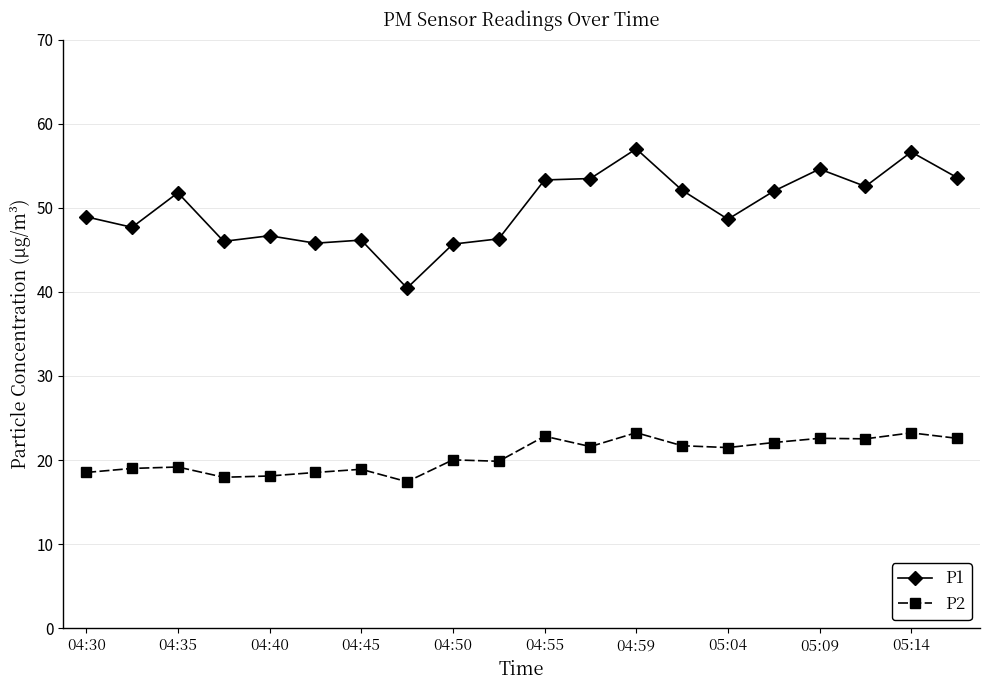

What is the lowest value of the P2 series?

17.4